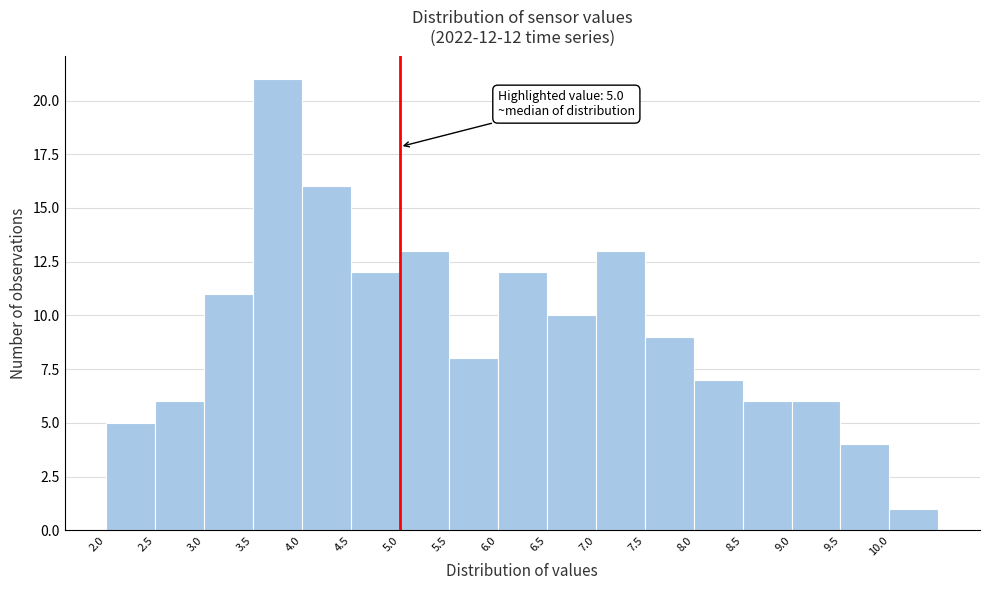

Over which range of the x-axis is the bar tallest?

3.5 to 4.0